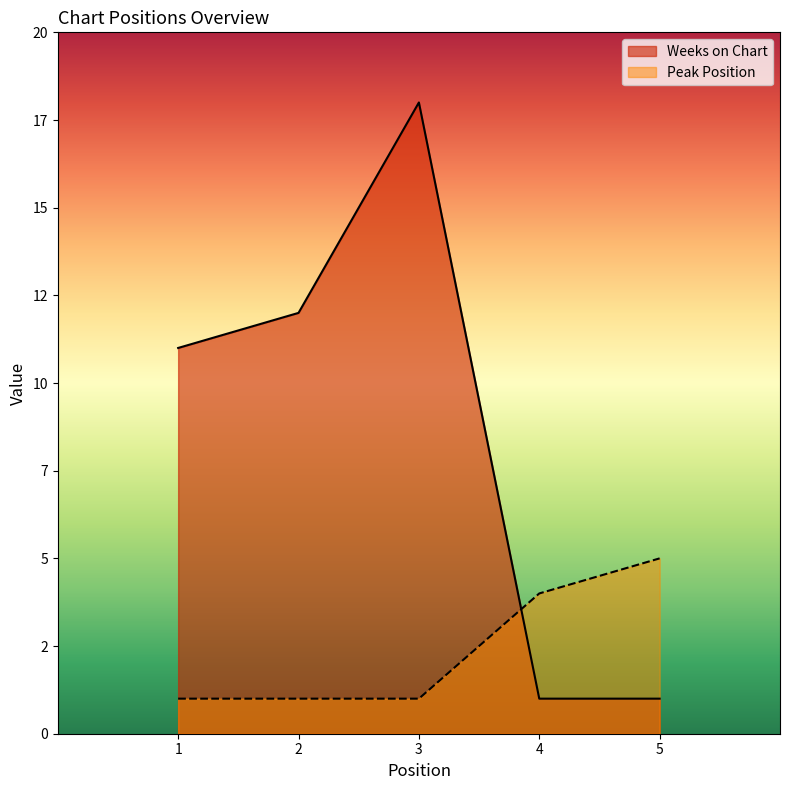

At 2, list the series in order from smallest to largest.

Peak Position, Weeks on Chart